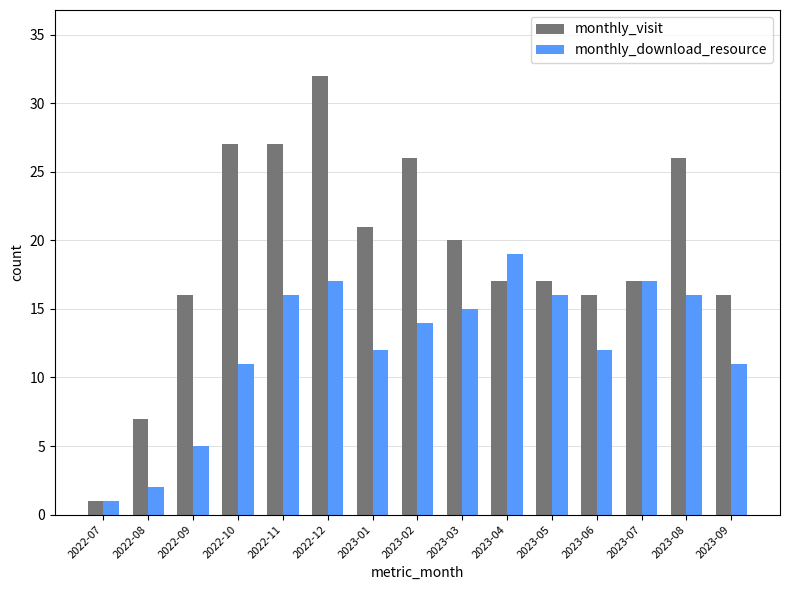

What are all the series names shown in the legend?

monthly_visit, monthly_download_resource